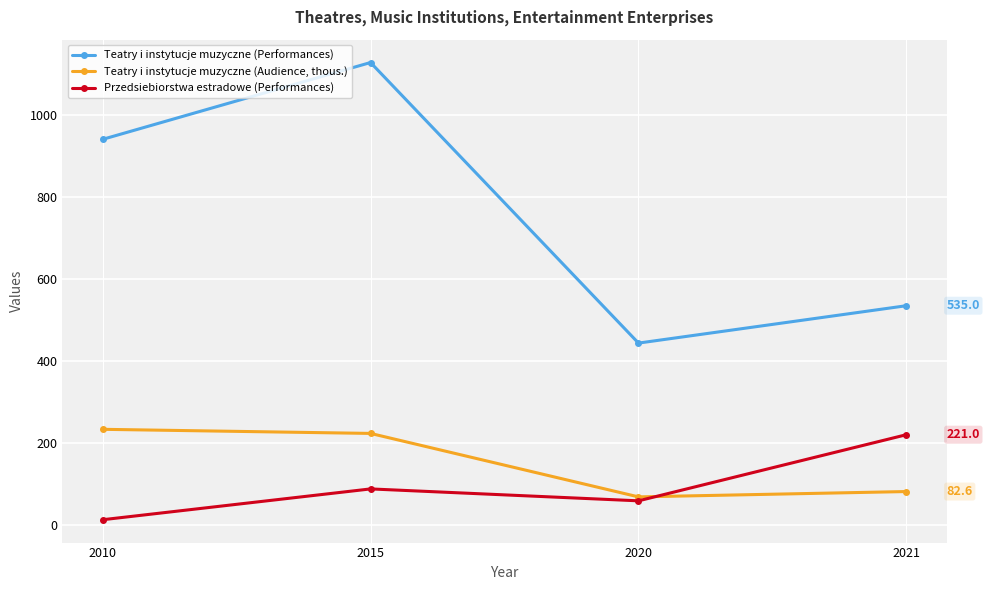

Reading left to right, transcribe all the data shown in this chart.

Teatry i instytucje muzyczne (Performances): 2010=940.0	2015=1127.0	2020=444.0	2021=535.0
Teatry i instytucje muzyczne (Audience, thous.): 2010=234.1	2015=224.1	2020=69.6	2021=82.6
Przedsiebiorstwa estradowe (Performances): 2010=14.0	2015=89.0	2020=60.0	2021=221.0